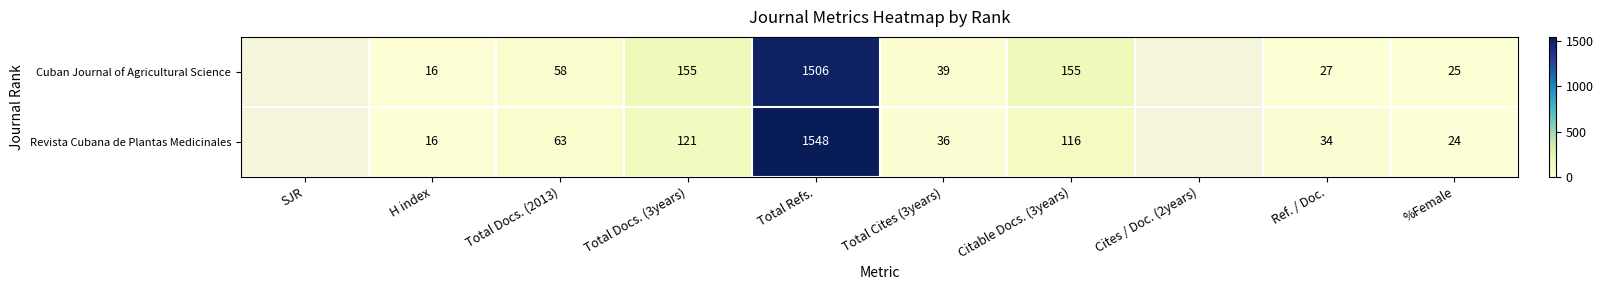

True or false: Revista Cubana de Plantas Medicinales has a value of 121 at Total Docs. (3years).

True